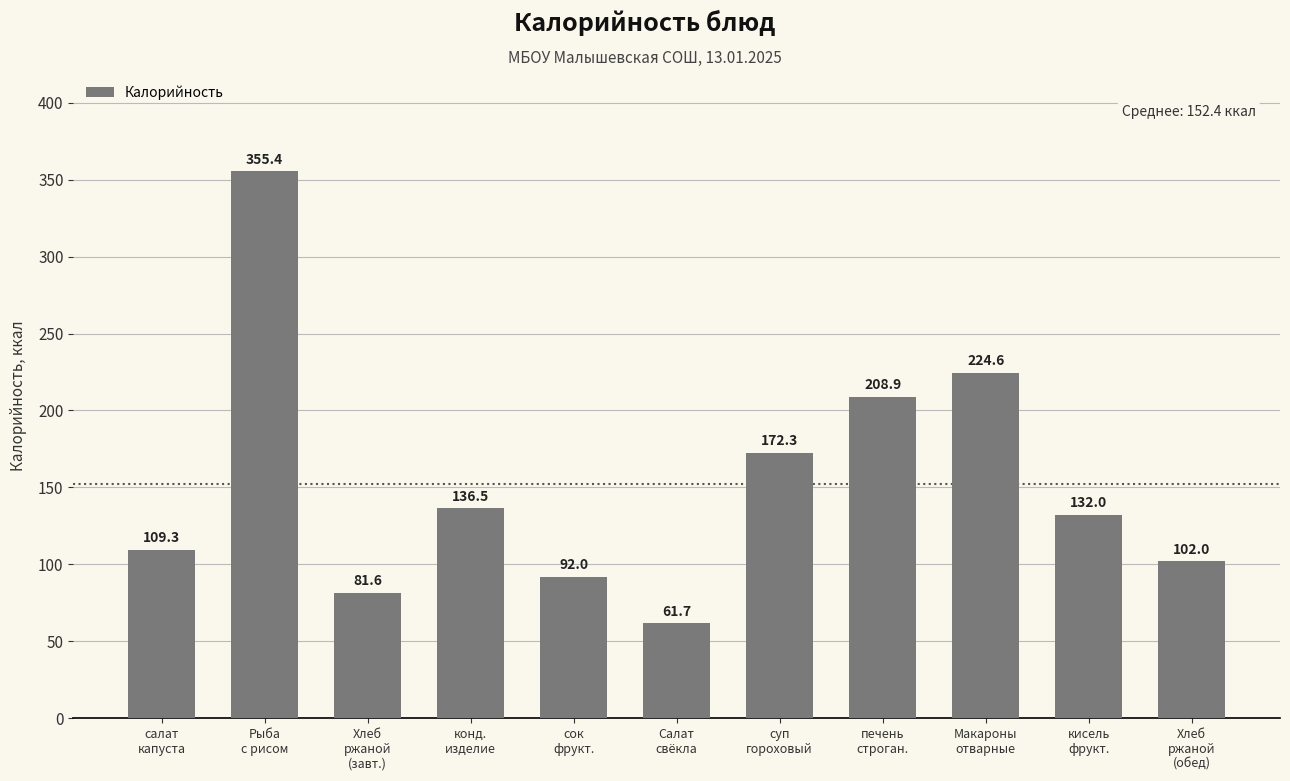

What is the value of the 8th bar from the left?

208.9